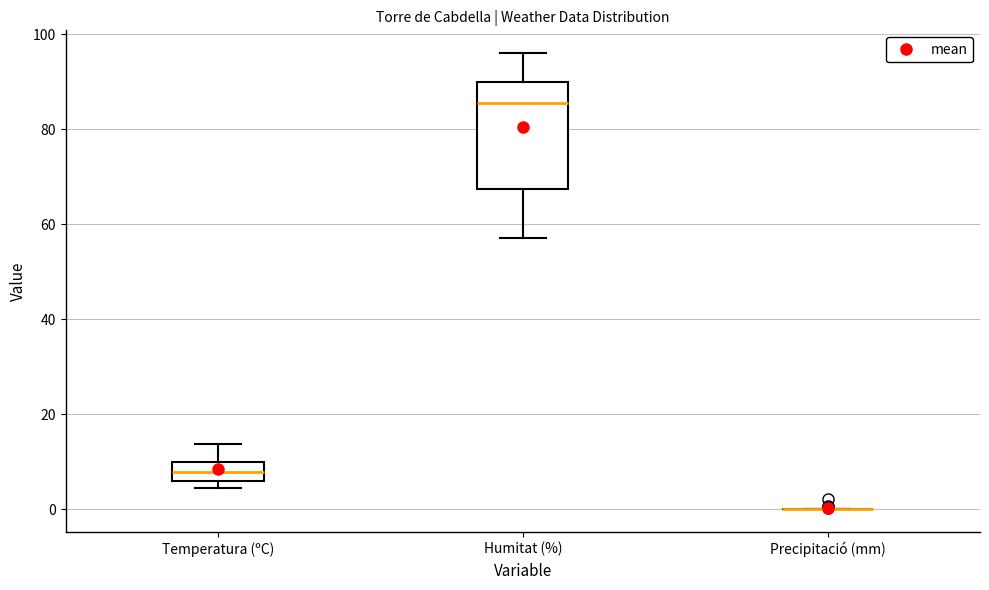

Where is the lower edge of the box for Humitat (%) on the y-axis? The values are not printed on the chart, so give them approximately, as read against the axis.

68